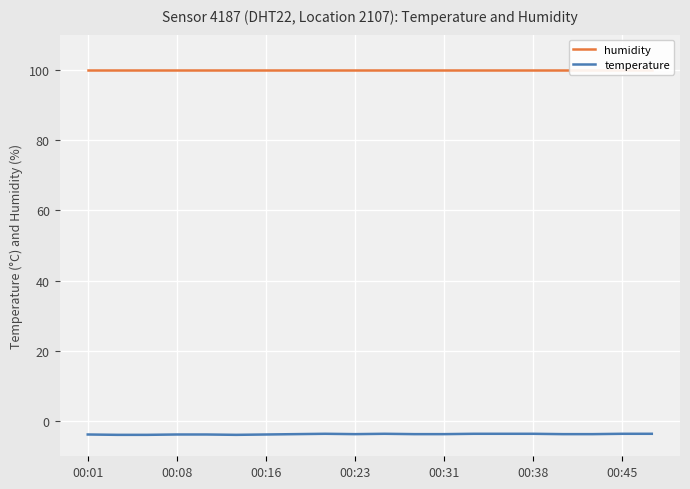

How many lines are shown in the chart?

2